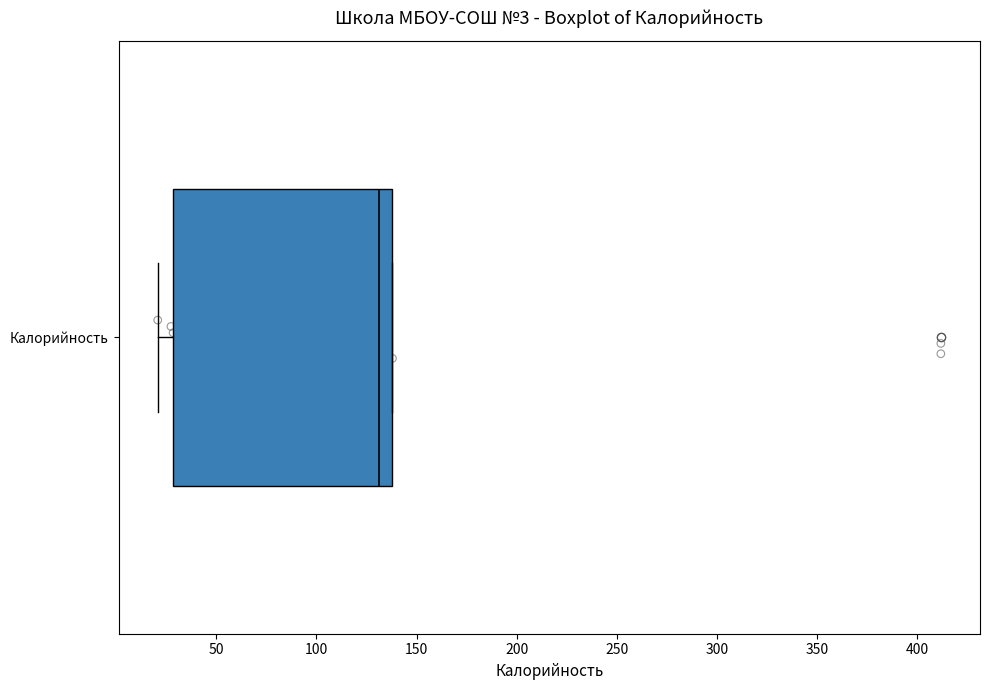

Read this box plot against the x-axis: the position of the median line, the range covered by the box, and the ends of both whiskers. The values are not printed on the chart, so give them approximately, as read against the axis.

median 130, box 30 to 140, whiskers 20 to 140